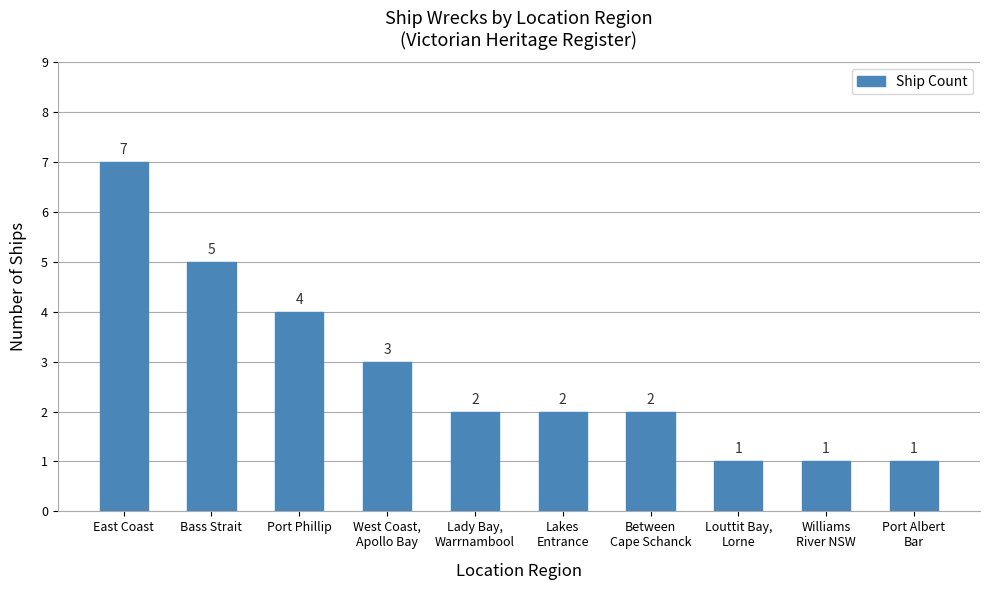

Which label corresponds to the largest value in the chart?

East Coast